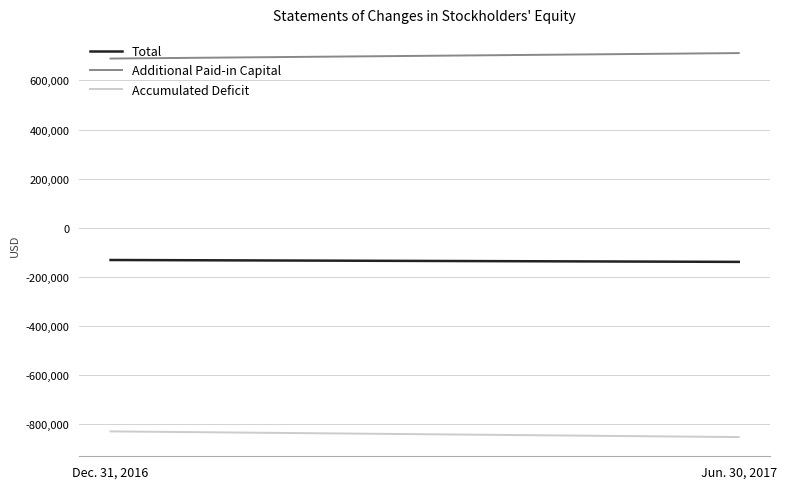

What is the total value across all series at Jun. 30, 2017?

-278809